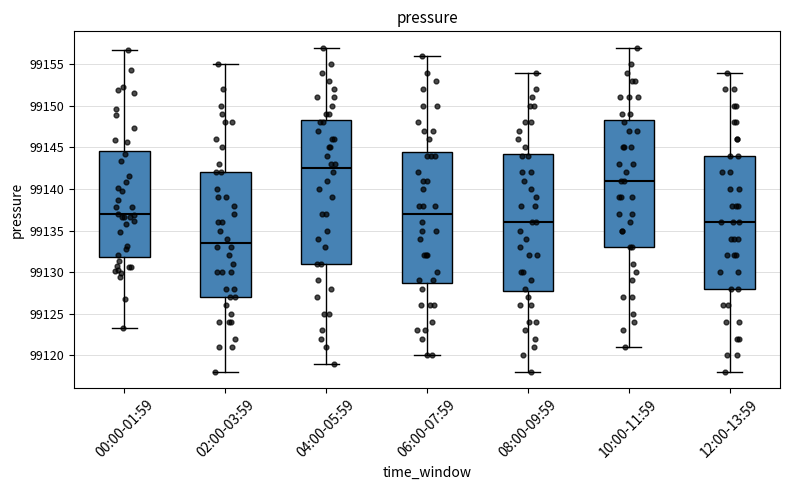

Comparing the boxes themselves (not the whiskers), which one is the tallest?

04:00-05:59